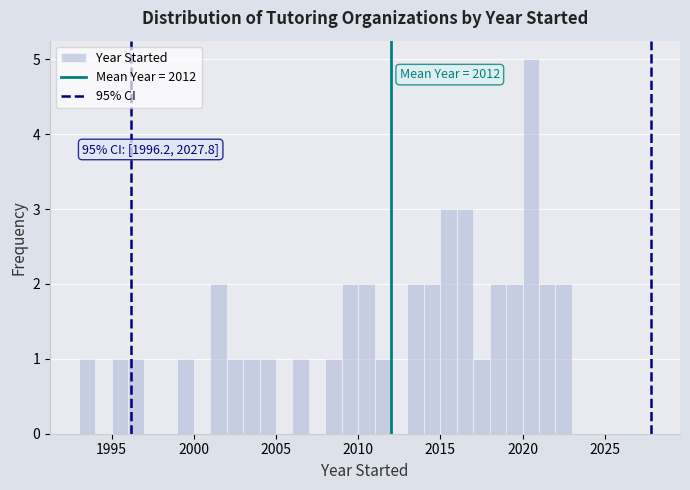

Around what value on the x-axis is the tallest bar? Give the approximate position of its centre, as read against the axis.

2020.5